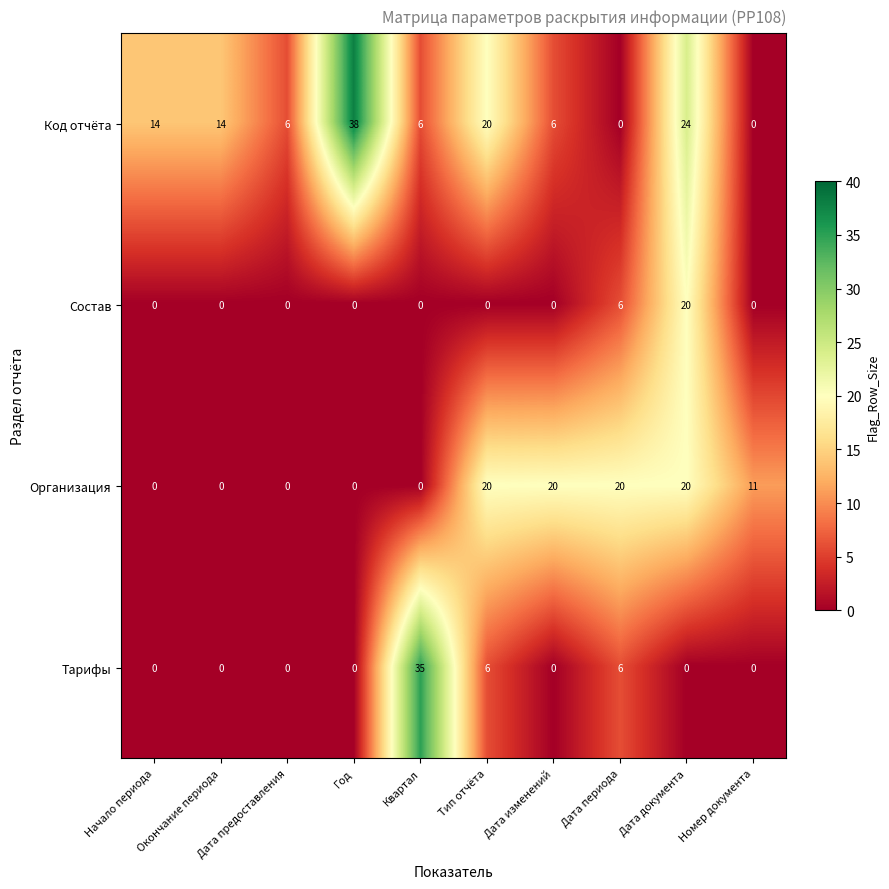

Count the number of categories in the chart.

10